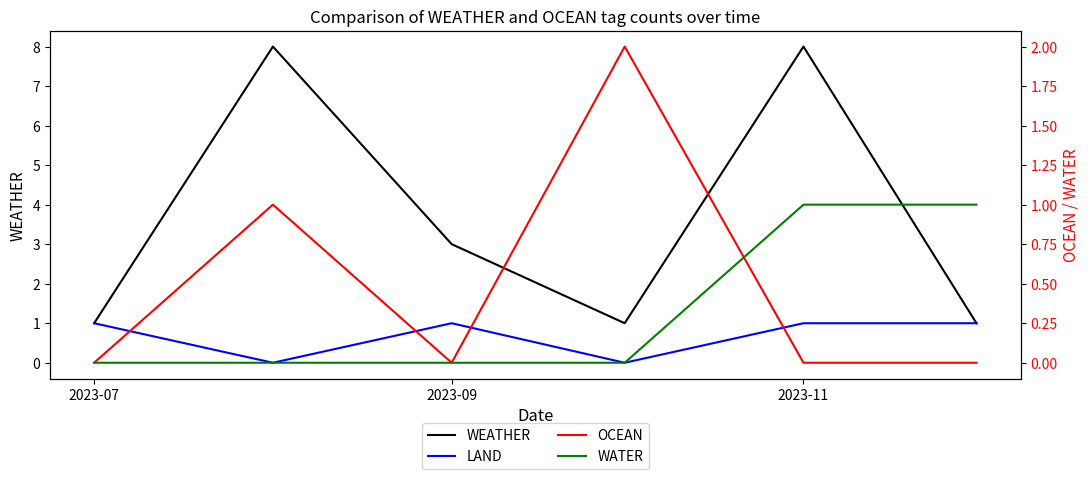

Count the WATER values in the range 0 to 1.

6